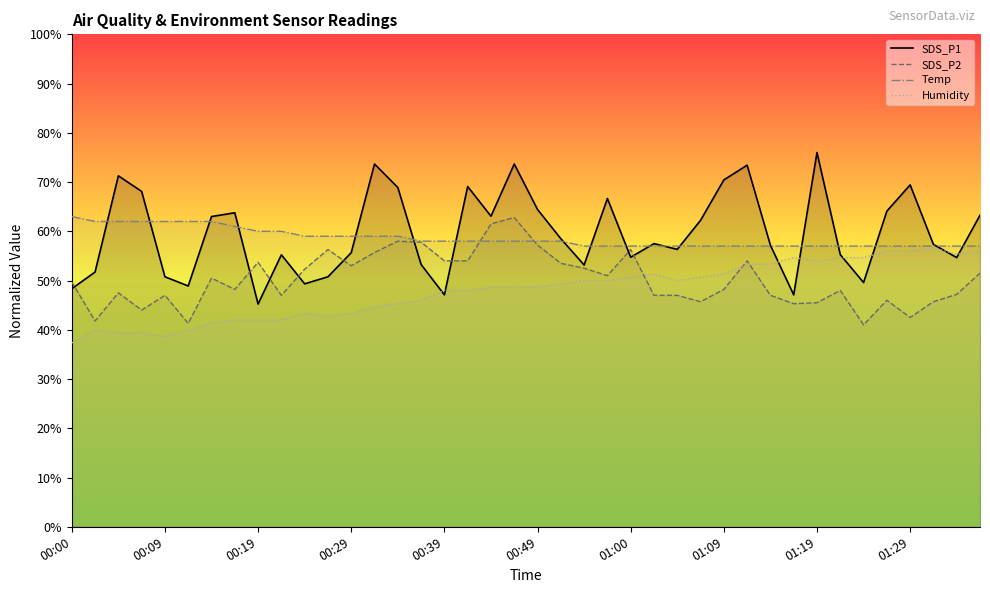

Which category has the highest value in the SDS_P1 series?

01:19